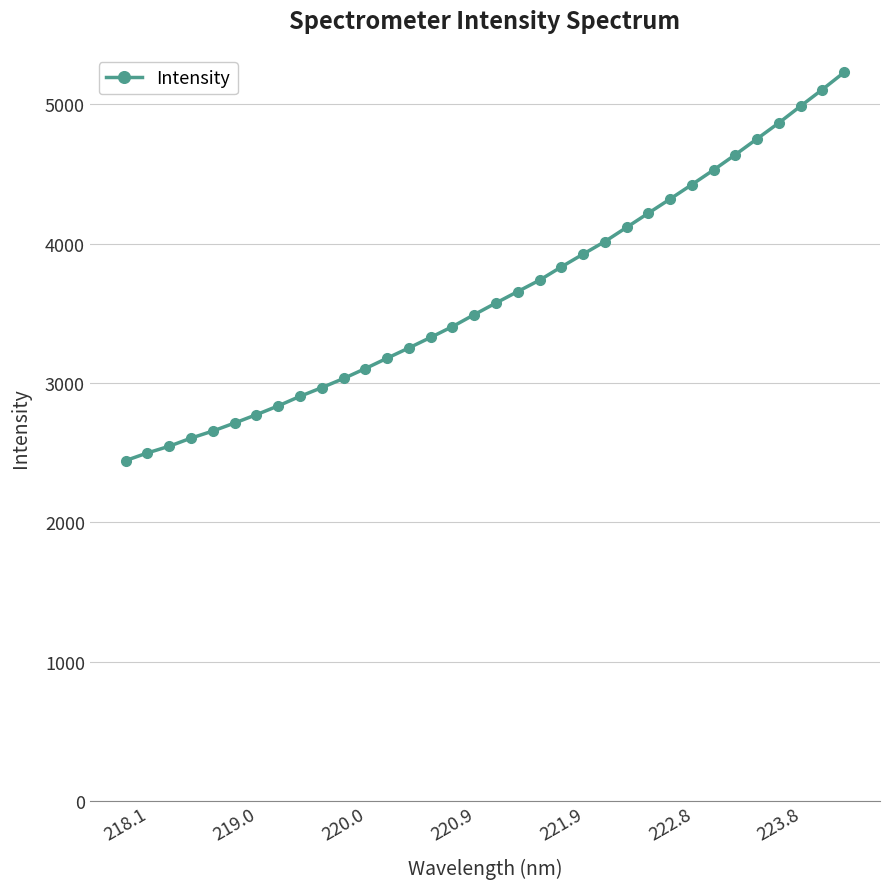

What is the value of the 9th point from the left?

2904.3